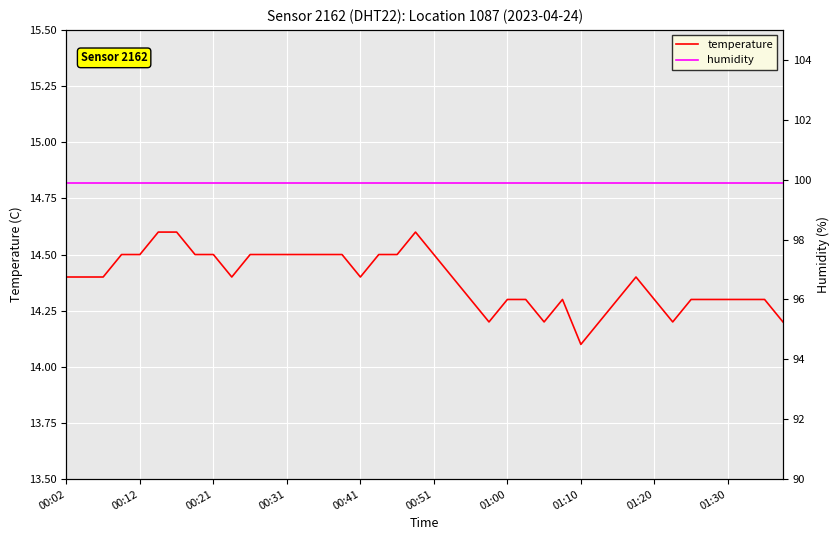

How many lines are shown in the chart?

2